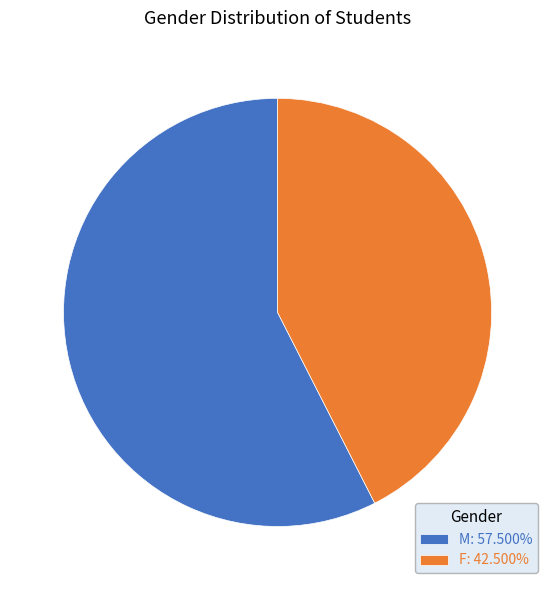

What is the ratio of the value at M to the value at F?

1.4